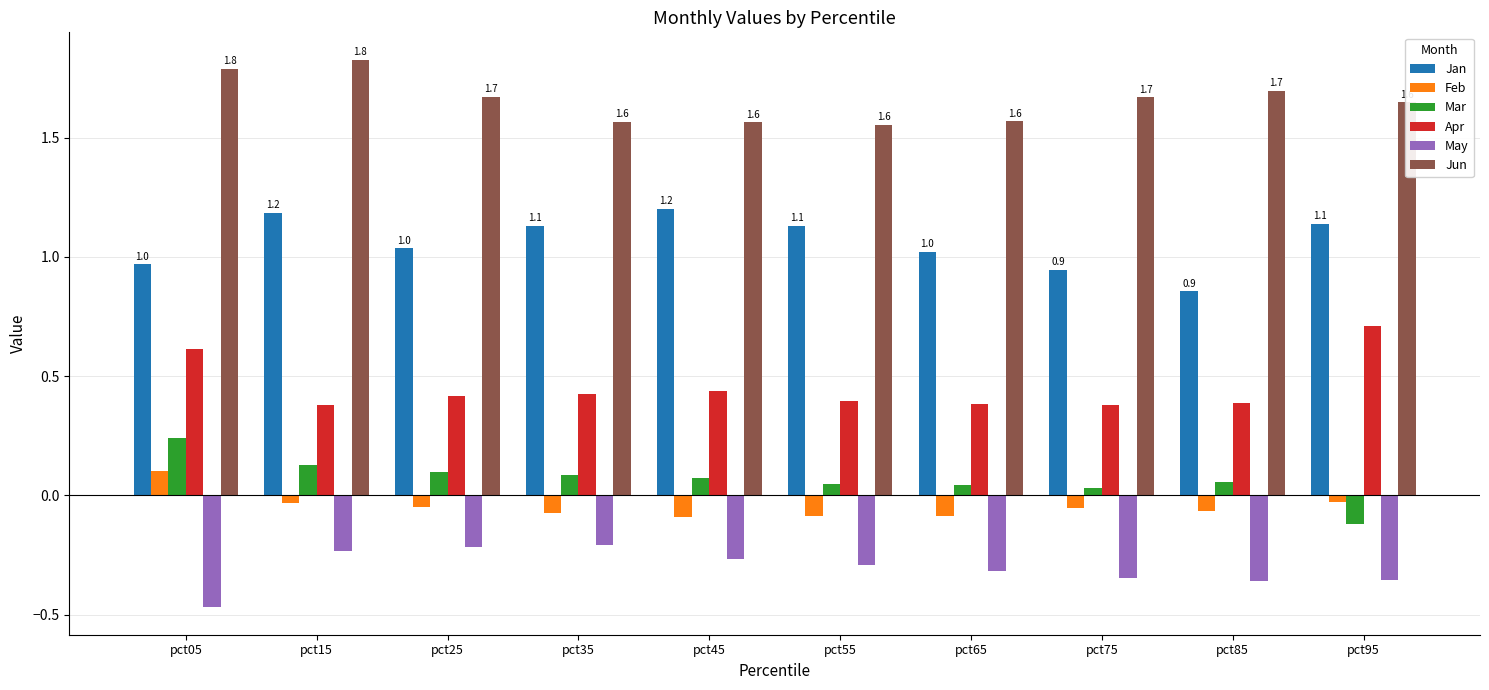

The value of Jan at pct95 is 0.7. True or false?

False